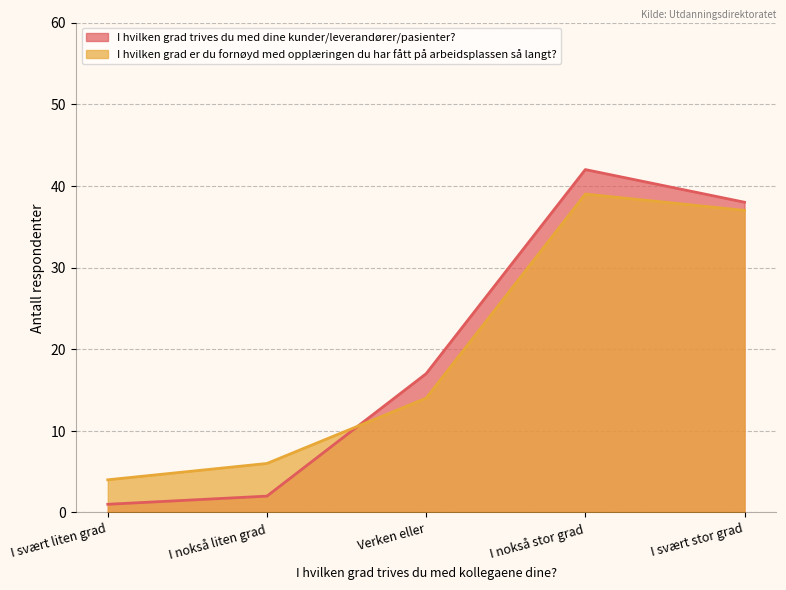

Reading left to right, extract all data points from this chart.

I hvilken grad trives du med dine kunder/leverandører/pasienter?: 1	2	17	42	38
I hvilken grad er du fornøyd med opplæringen du har fått på arbeidsplassen så langt?: 4	6	14	39	37